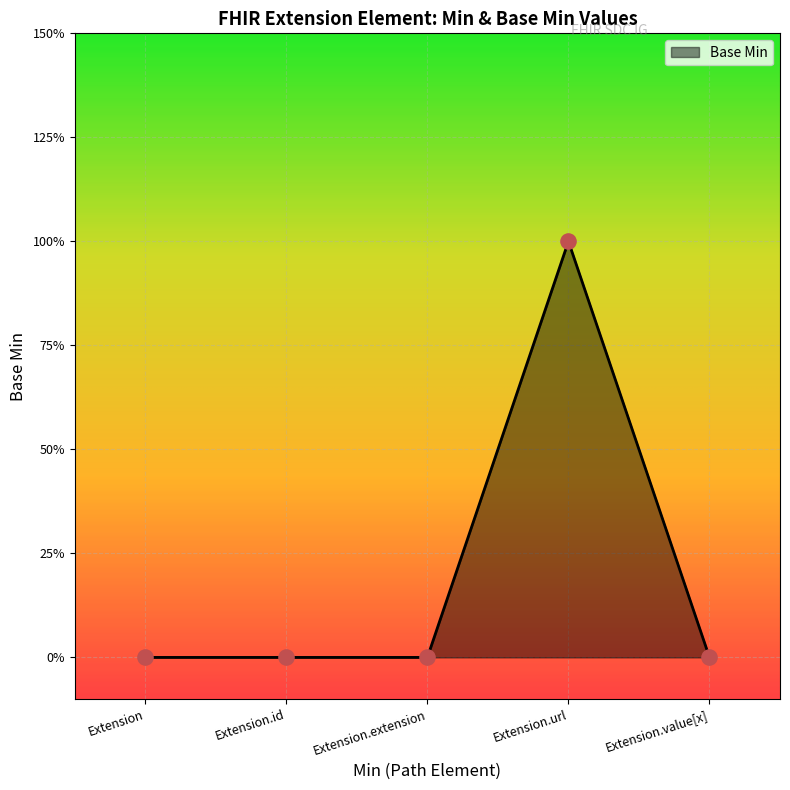

What is the change in value from Extension.extension to Extension.url?

+1